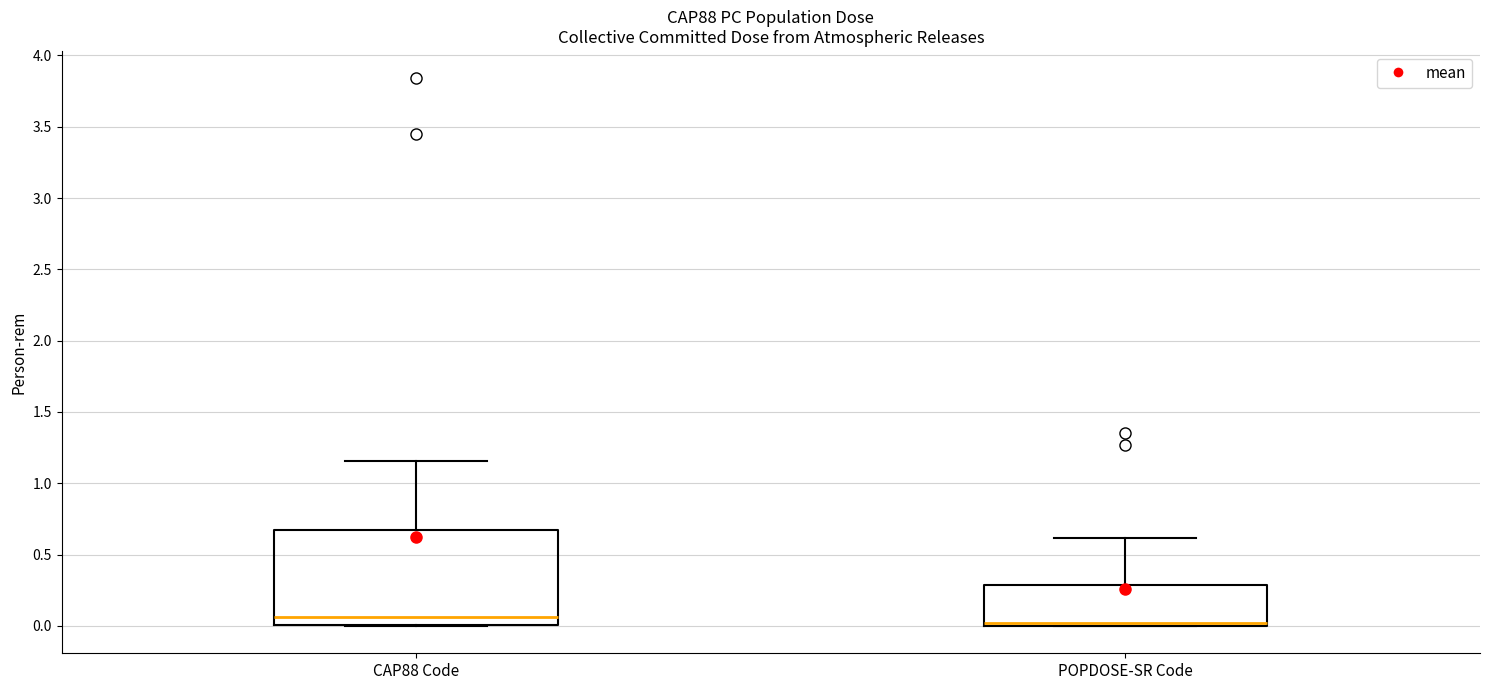

Comparing the boxes themselves (not the whiskers), which one is the tallest?

CAP88 Code